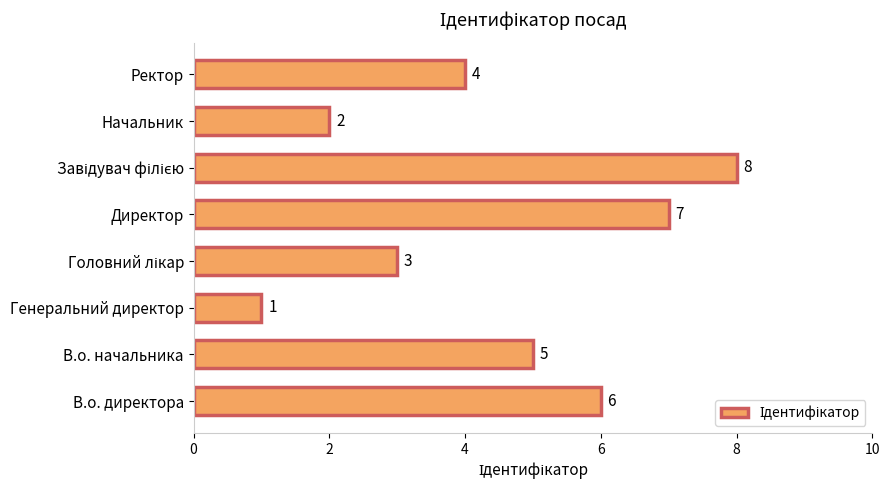

Does the chart contain any negative values?

No